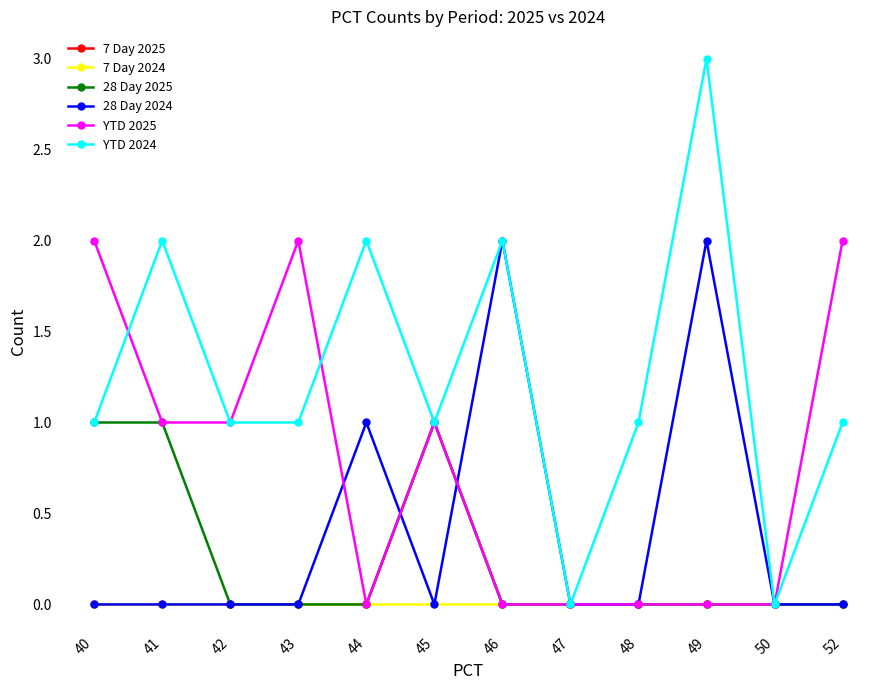

How many distinct data groups are displayed?

6